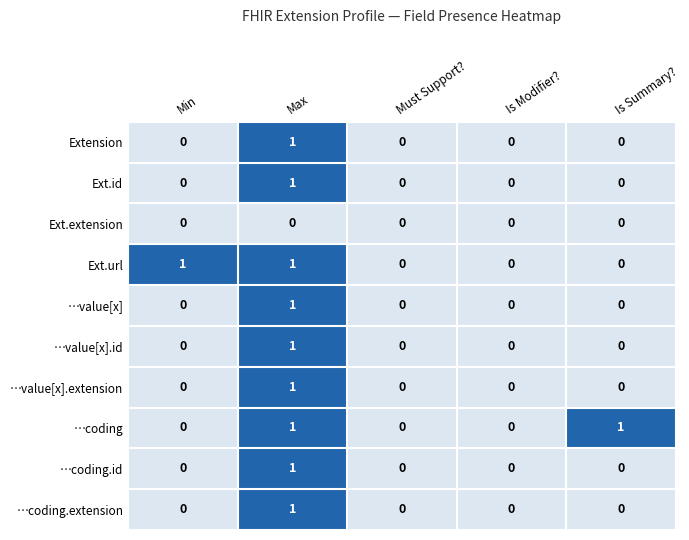

Count the …value[x].id values in the range 0 to 1.

5